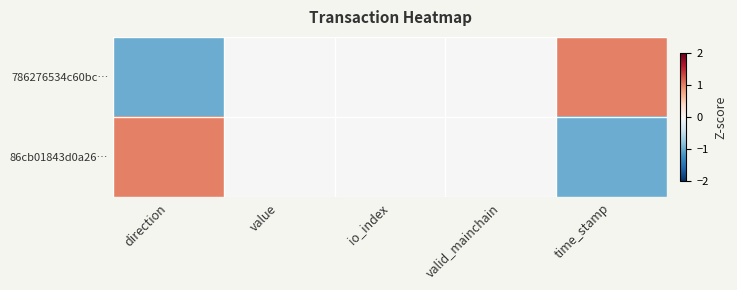

At value, list the series in order from smallest to largest.

786276534c60bc…, 86cb01843d0a26…